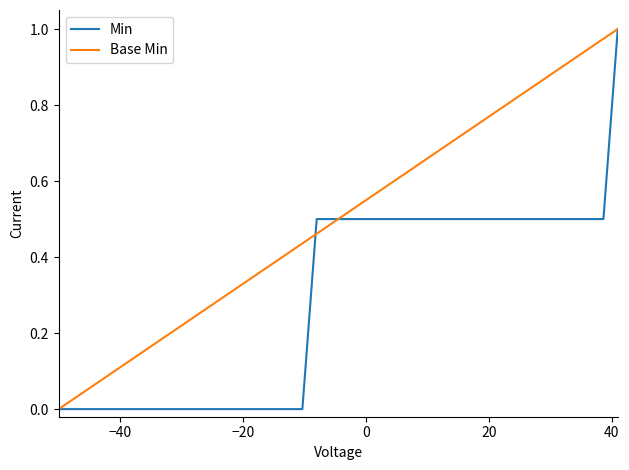

List the series in order of their overall mean, lowest first.

Min, Base Min